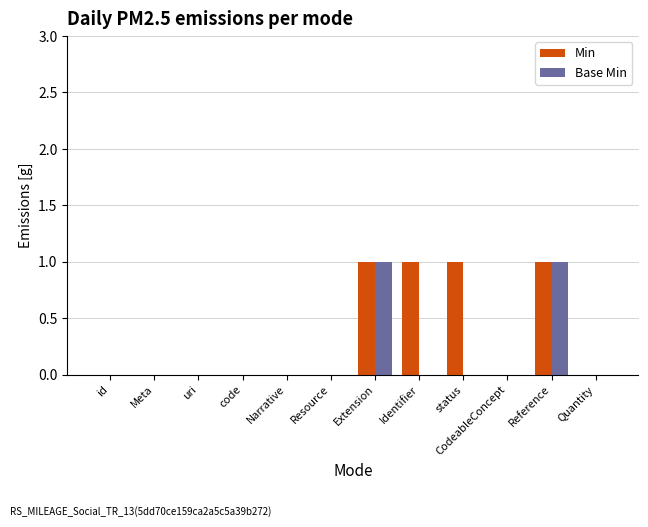

Reading left to right, list all the values displayed in this chart.

Min: id=0	Meta=0	uri=0	code=0	Narrative=0	Resource=0	Extension=1	Identifier=1	status=1	CodeableConcept=0	Reference=1	Quantity=0
Base Min: id=0	Meta=0	uri=0	code=0	Narrative=0	Resource=0	Extension=1	Identifier=0	status=0	CodeableConcept=0	Reference=1	Quantity=0